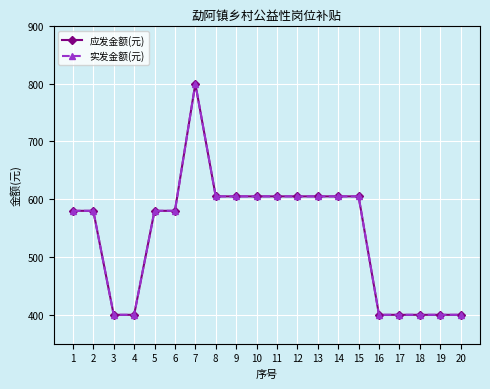

At which label does 实发金额(元) reach its minimum?

3